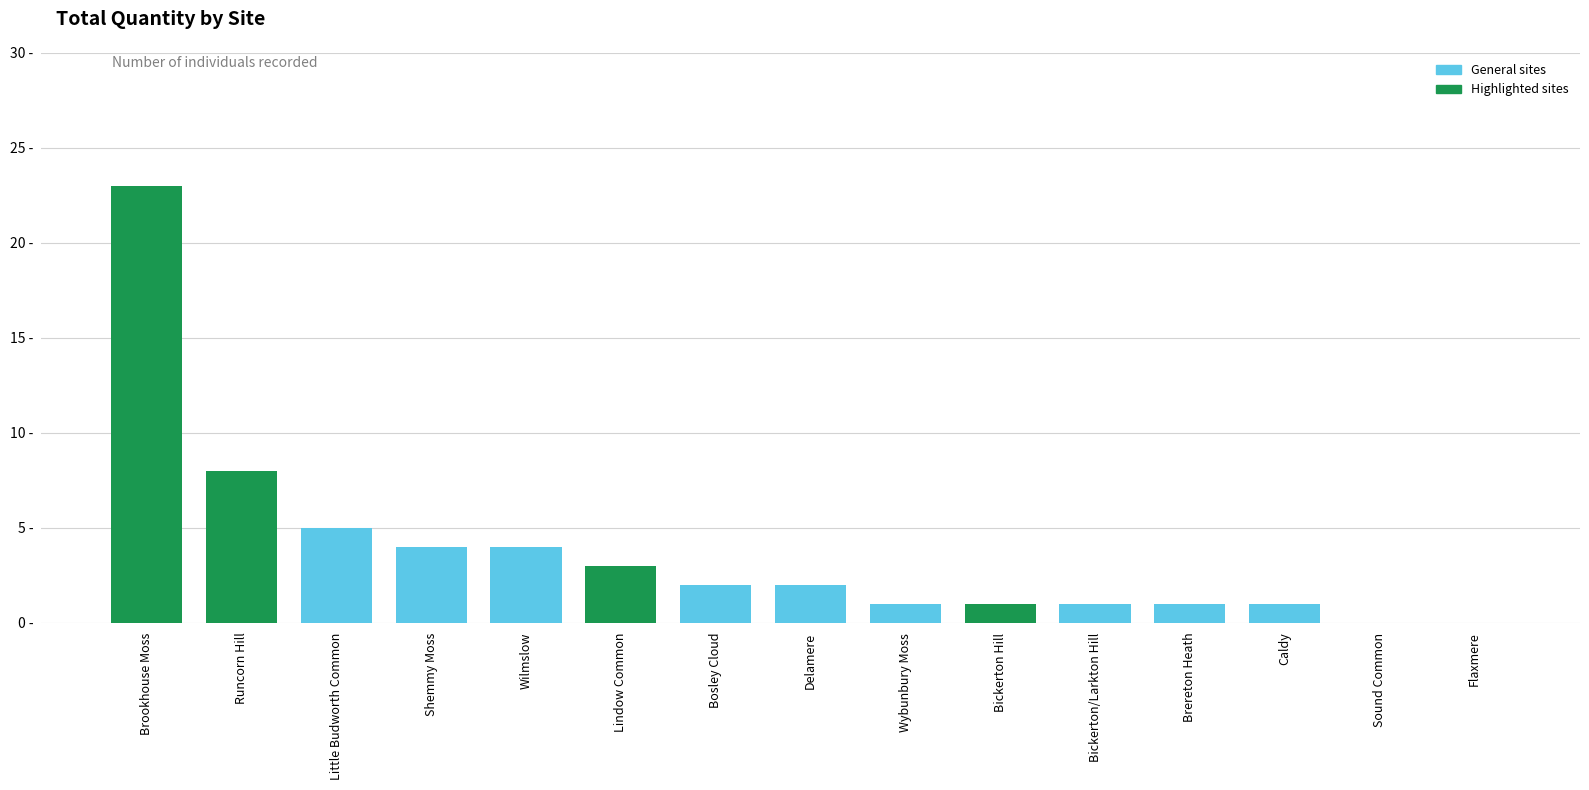

The value at Brookhouse Moss is 23. True or false?

True